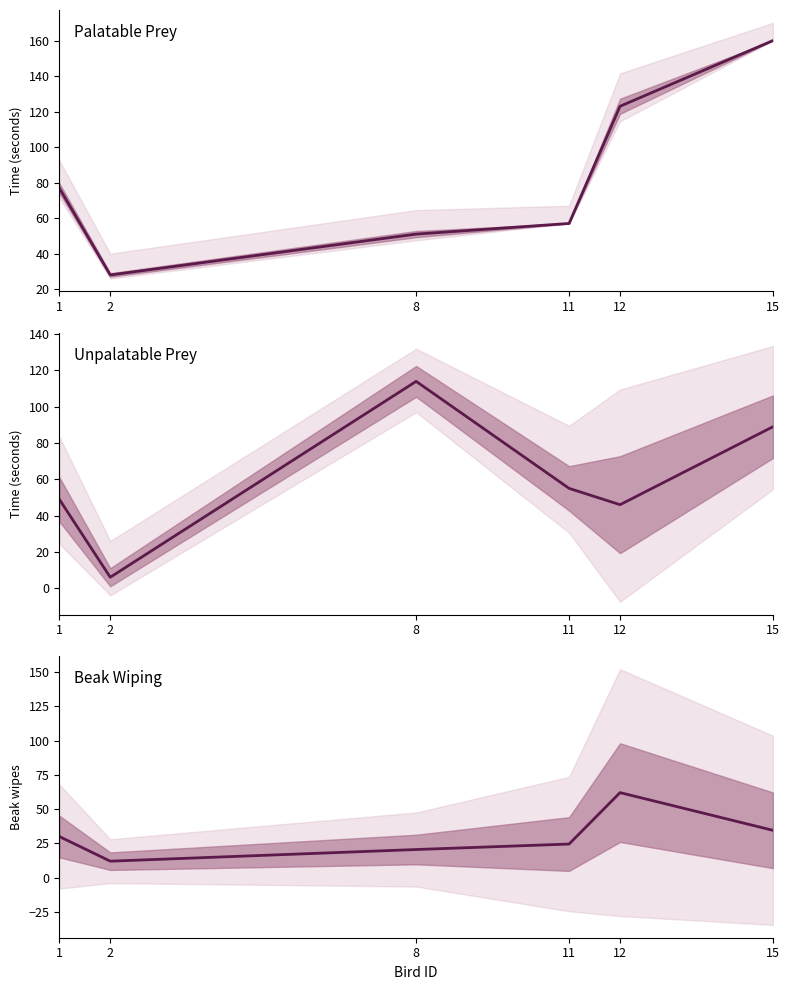

At which category does the chart reach its minimum across all series?

2